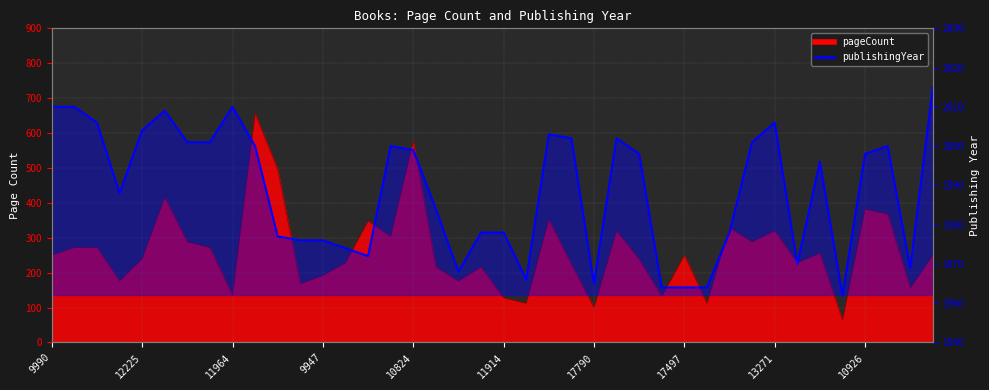

The chart shows a value of 1972 at 14. True or false?

True